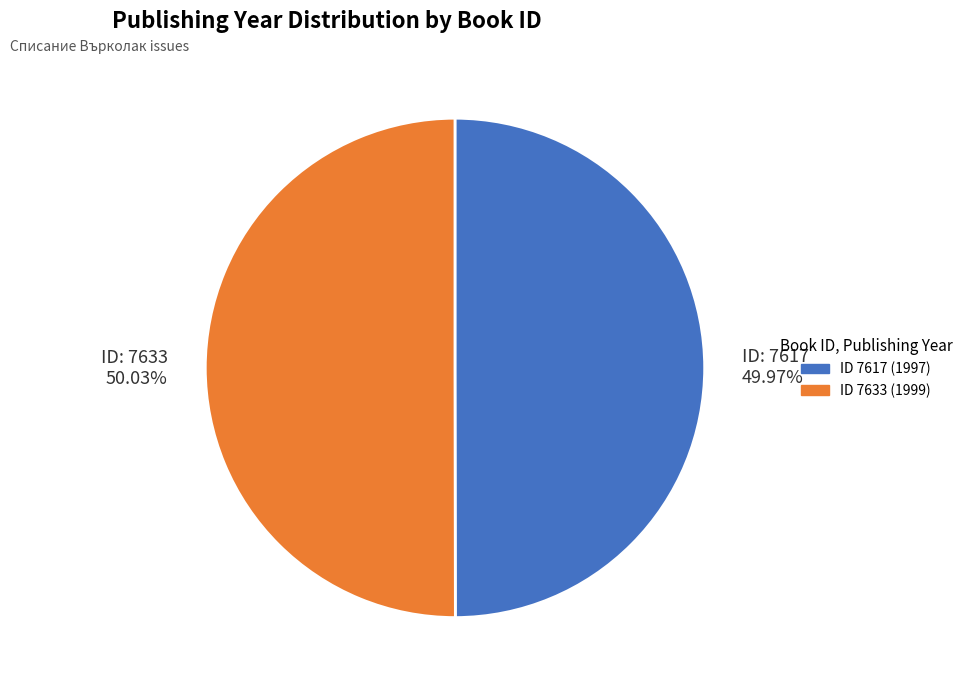

Approximately how many times larger is the value at ID: 7633 50.03% compared to ID: 7617 49.97%?

1.0